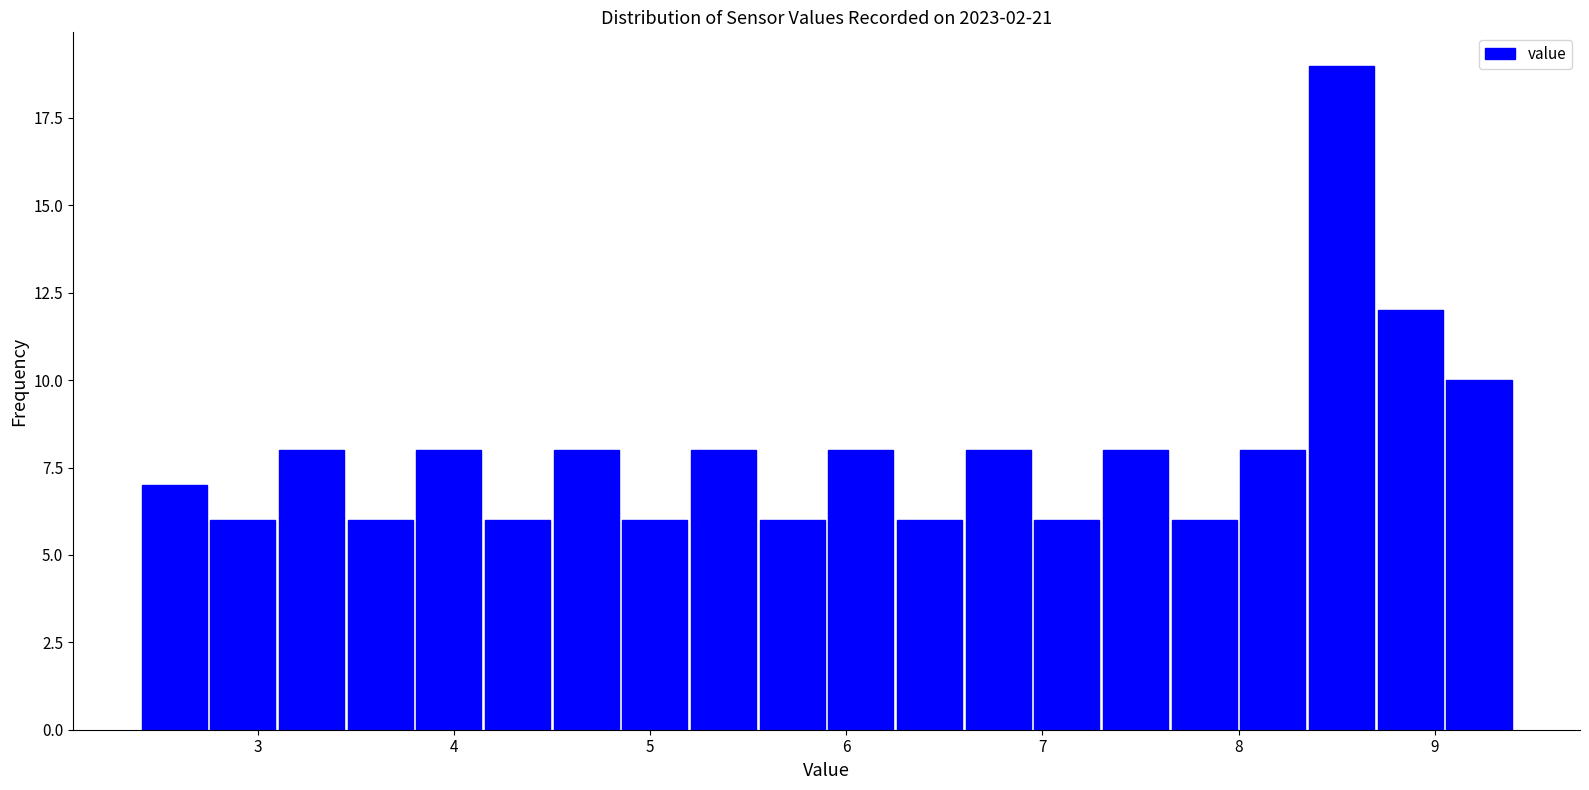

Around what value on the x-axis is the tallest bar? Give the approximate position of its centre, as read against the axis.

8.5